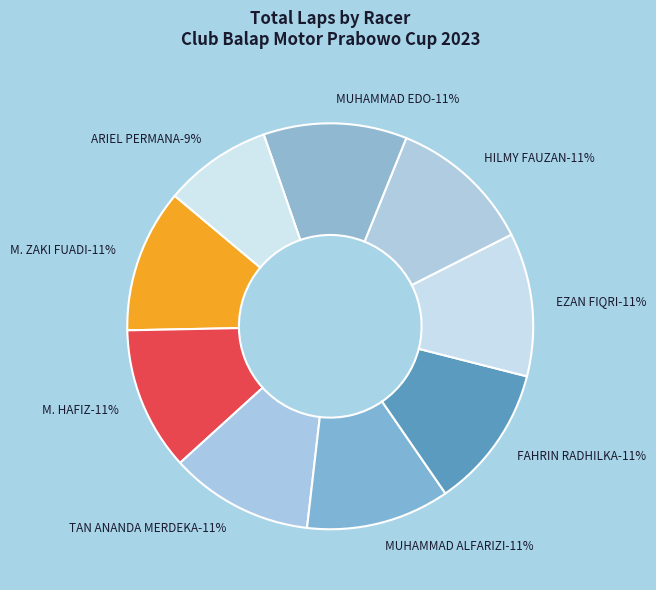

Which category has the smallest portion of the pie?

ARIEL PERMANA